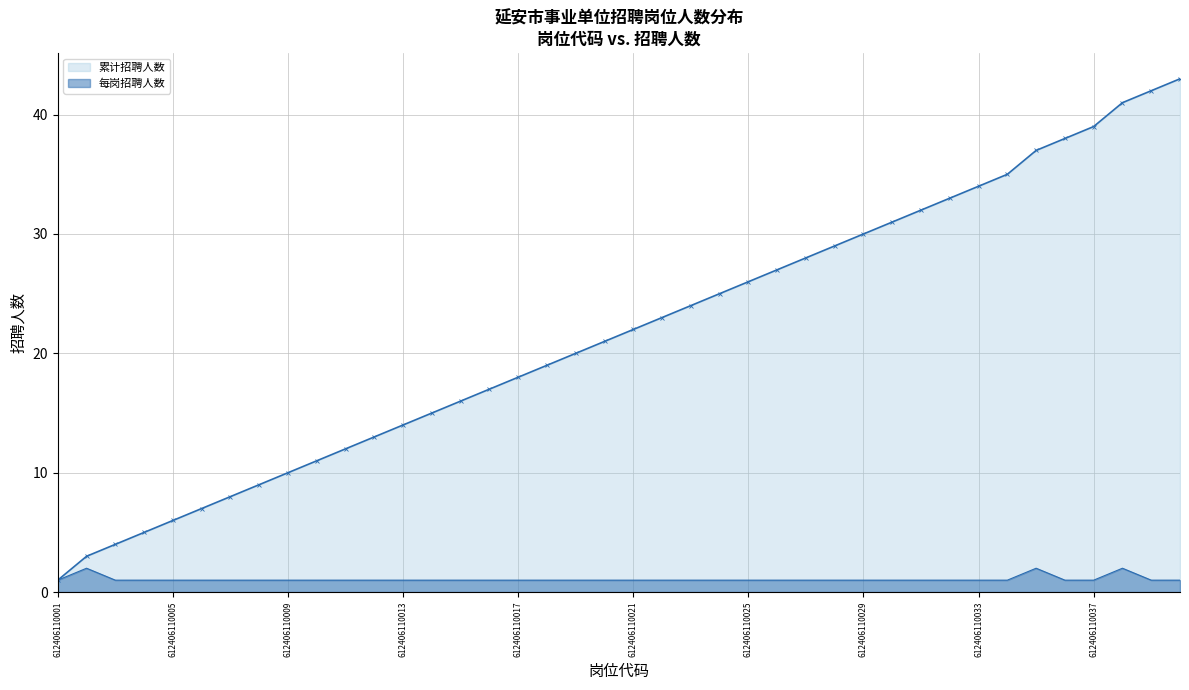

Which series has the largest total across all categories?

累计招聘人数